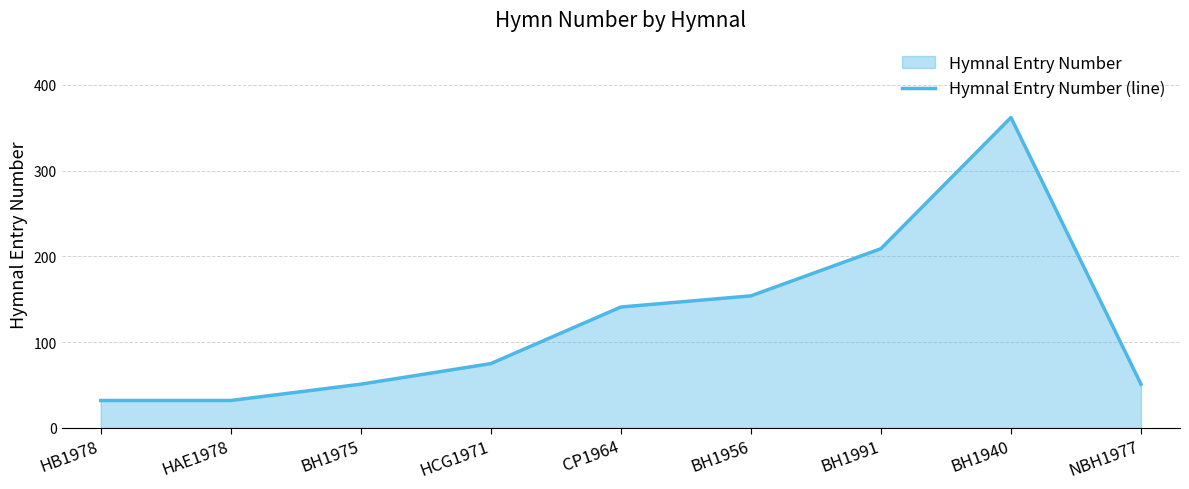

Rank the categories by value from highest to lowest.

BH1940, BH1991, BH1956, CP1964, HCG1971, BH1975, NBH1977, HB1978, HAE1978